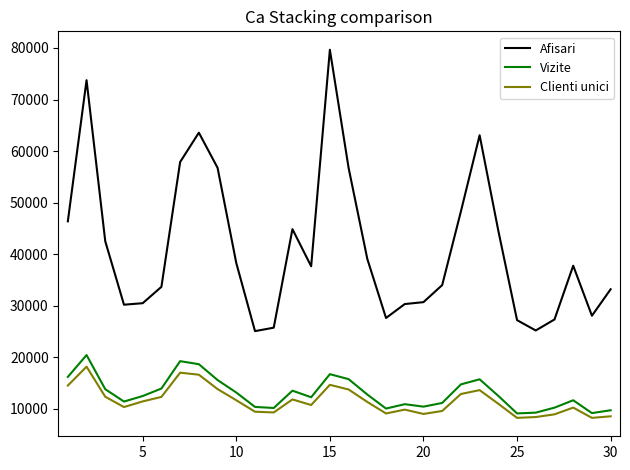

What is the maximum value for Vizite?

20444